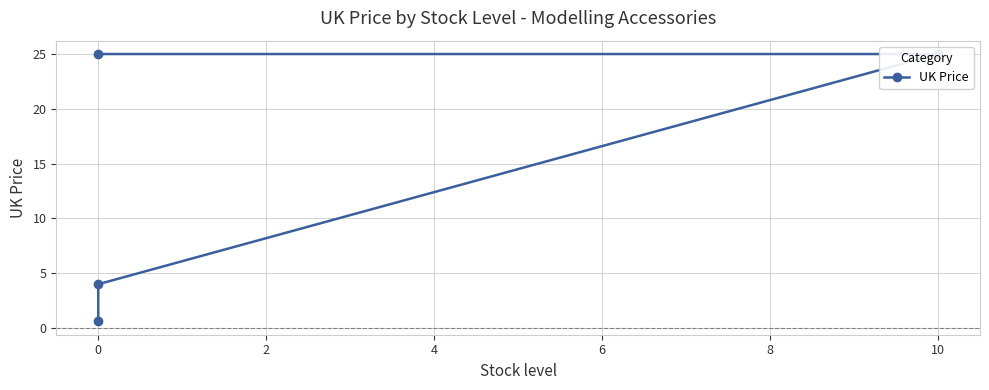

What position from the right is 2?

2